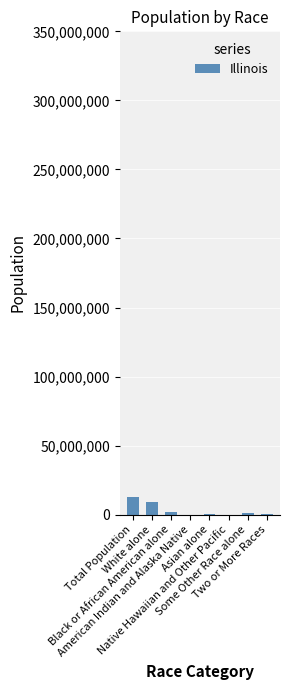

What is the ratio of the value at Asian alone to the value at American Indian and Alaska Native?

13.4